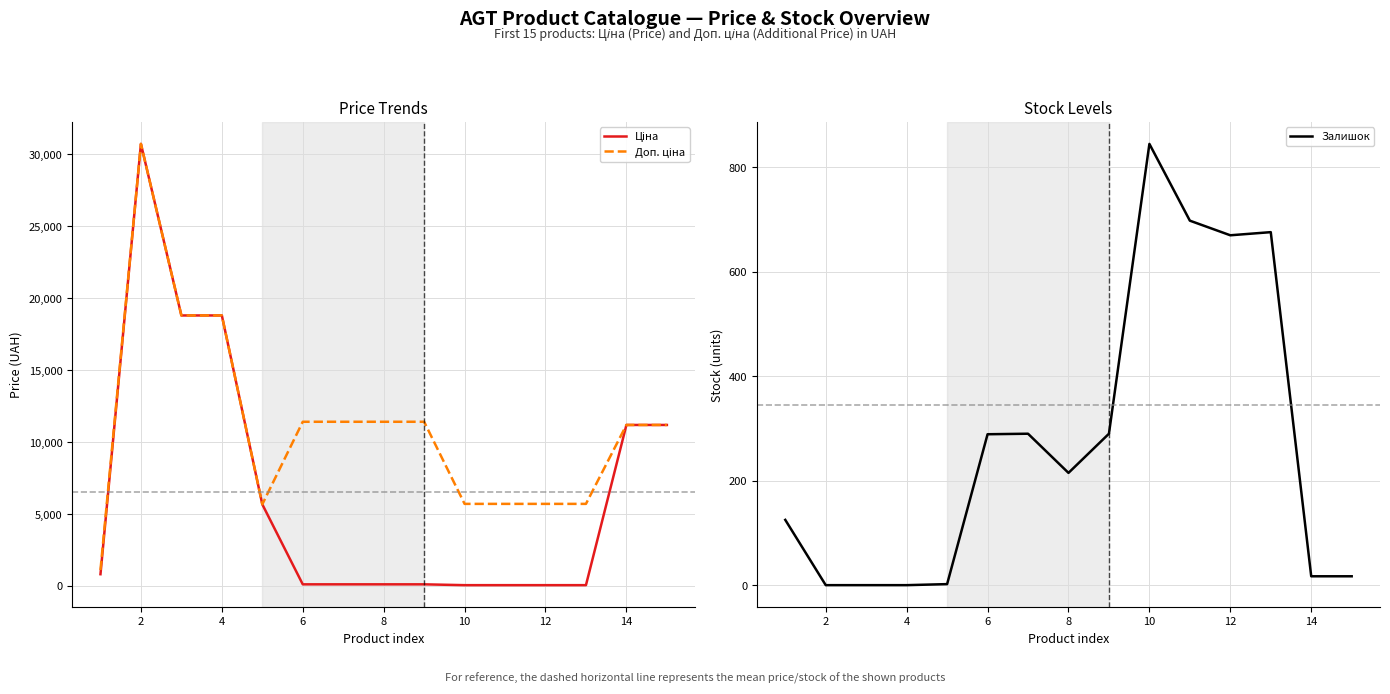

What is the sum of all Залишок values?

4134